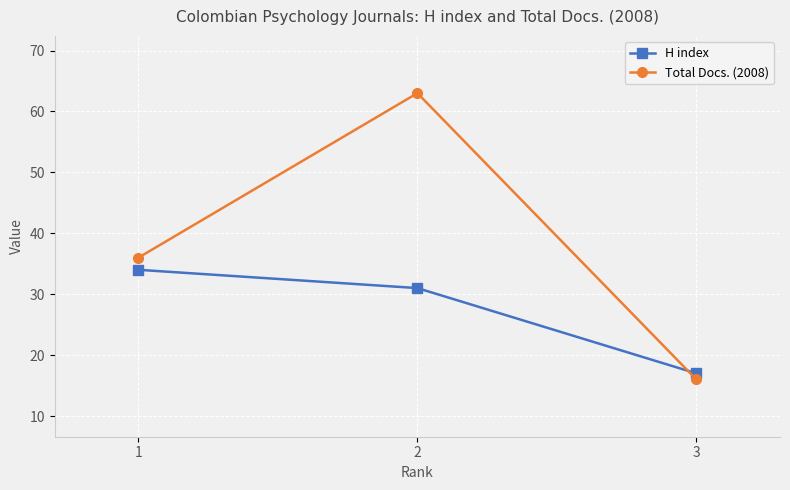

Reading left to right, list all the values displayed in this chart.

H index: 34	31	17
Total Docs. (2008): 36	63	16